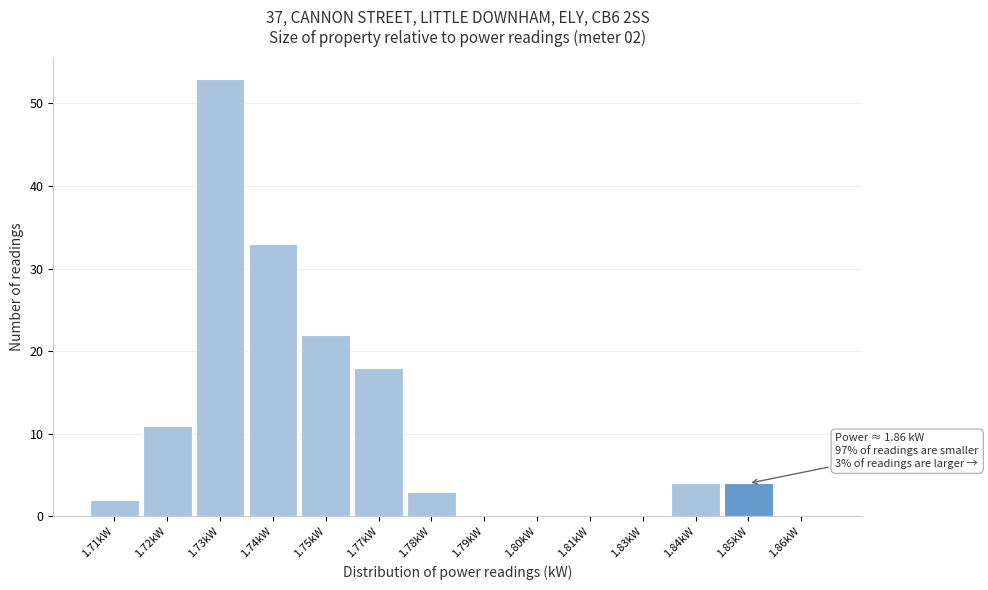

Reading left to right, extract all data points from this chart.

1.71kW=2	1.72kW=11	1.73kW=53	1.74kW=33	1.75kW=22	1.77kW=18	1.78kW=3	1.79kW=0	1.80kW=0	1.81kW=0	1.83kW=0	1.84kW=4	1.85kW=4	1.86kW=0